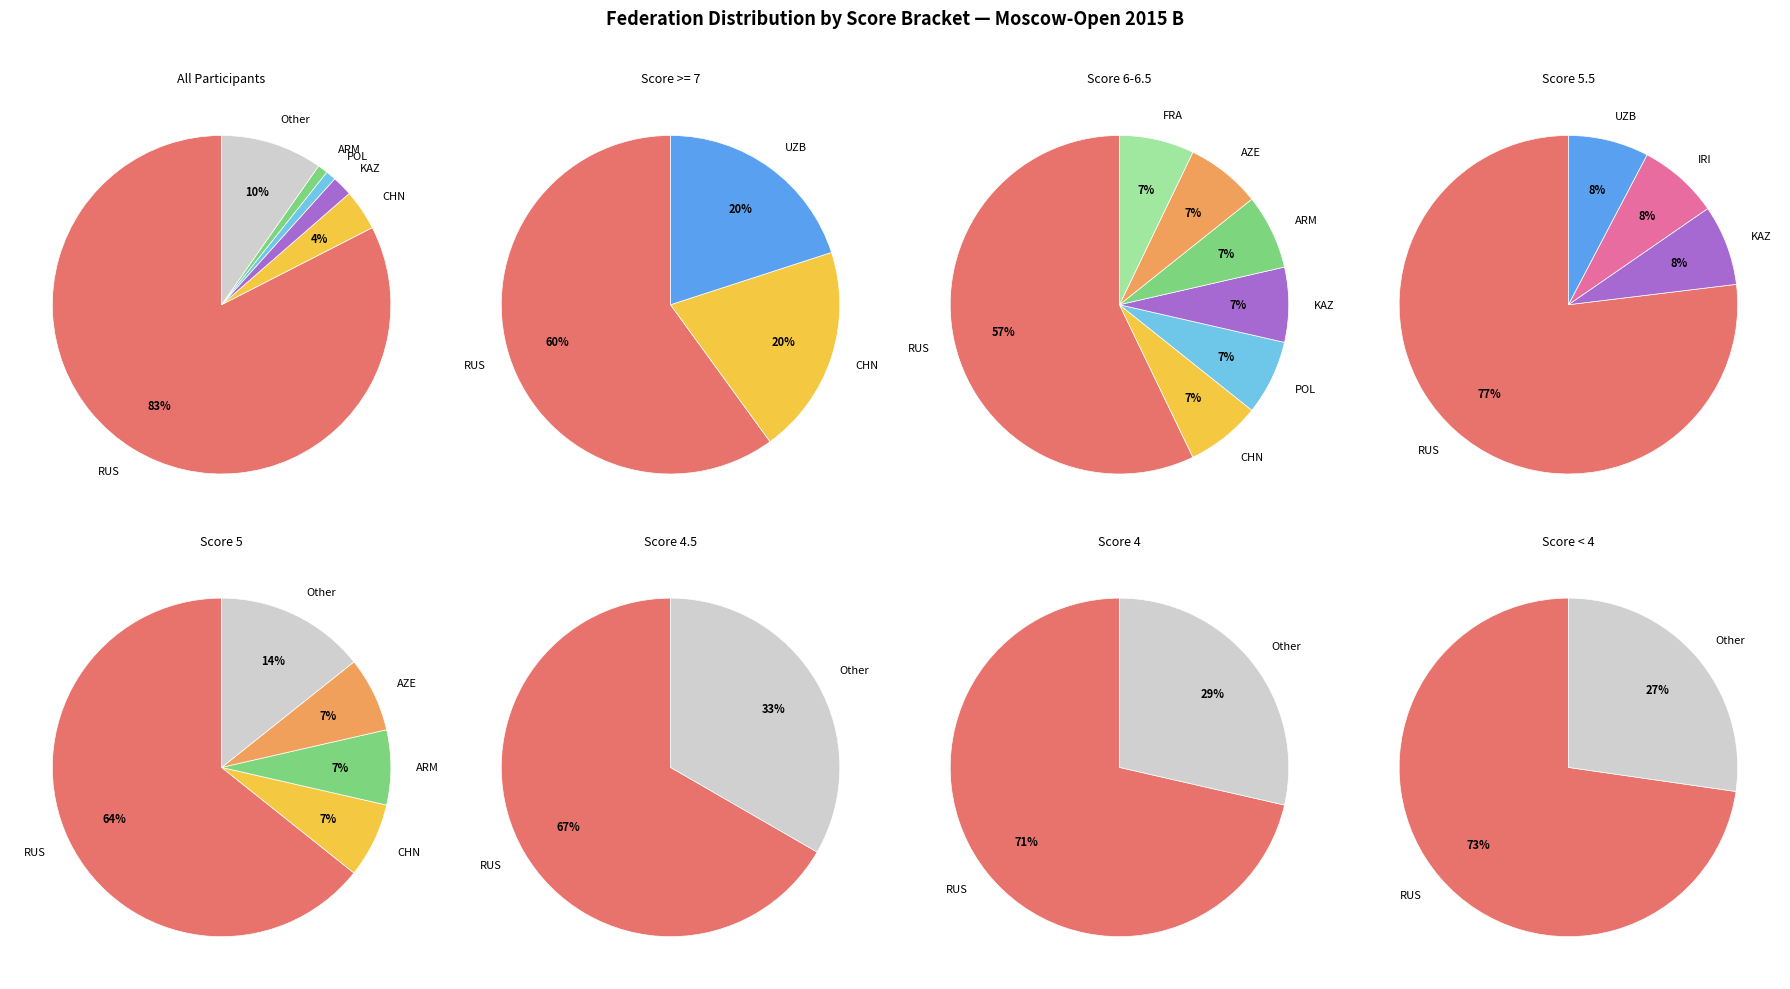

Is it true that RUS is 83% of the pie?

True